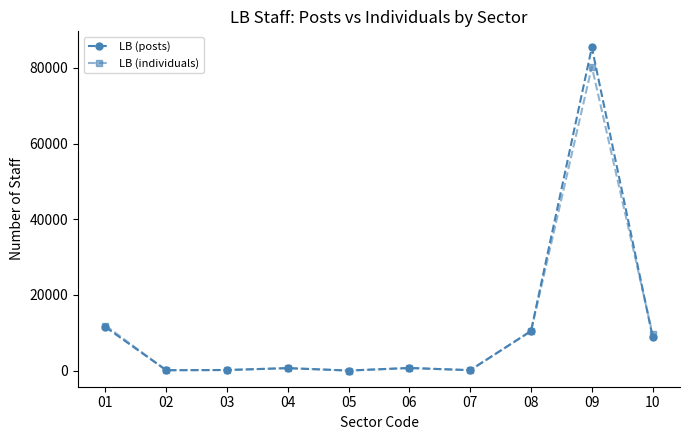

What is the minimum value shown in the chart?

10.0